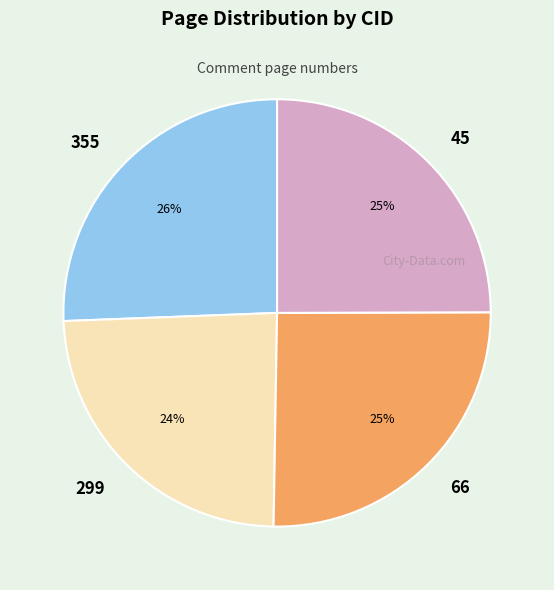

What is the ratio of the value at 66 to the value at 299?

1.0